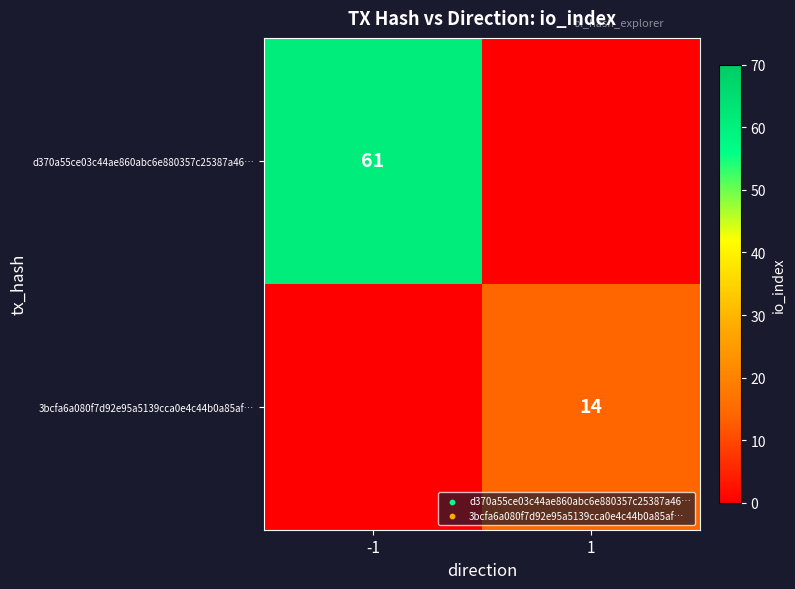

Which label corresponds to the smallest value in the chart?

1